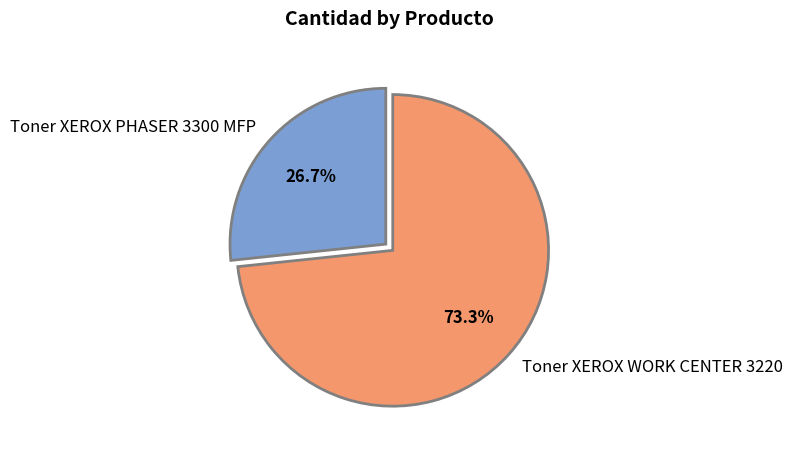

What is the ratio of the value at Toner XEROX PHASER 3300 MFP to the value at Toner XEROX WORK CENTER 3220?

0.4